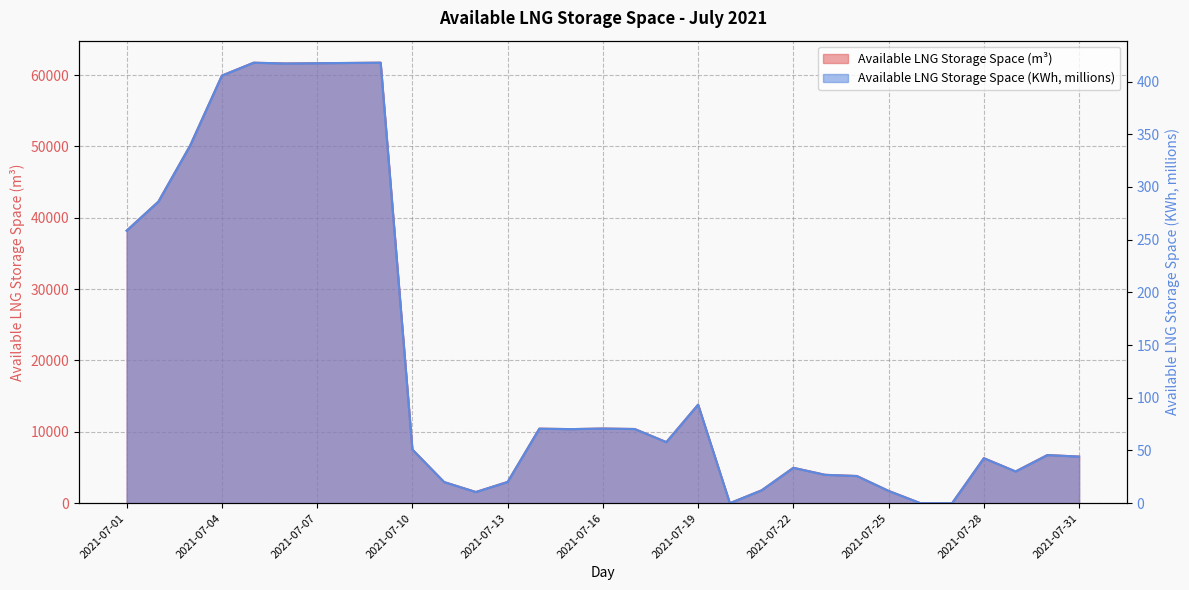

How many values in Available LNG Storage Space (m3) are above zero?

28